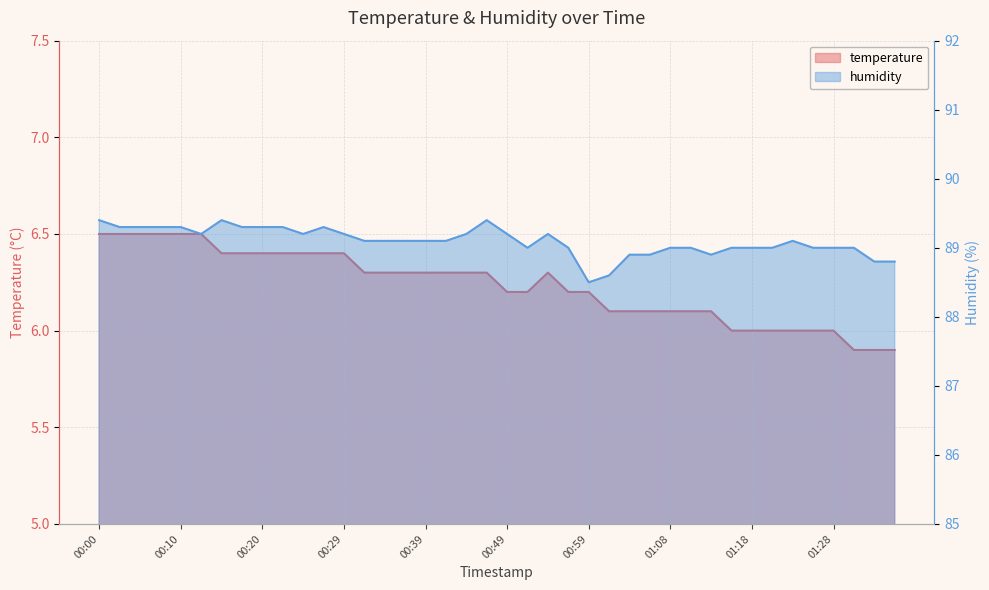

Is it true that humidity equals 36.5 at 00:17?

False